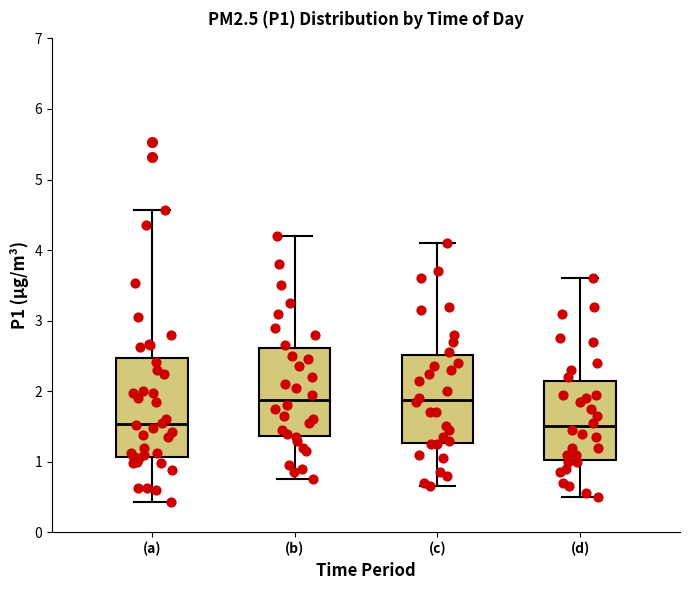

Comparing the boxes themselves (not the whiskers), which one is the tallest?

(a)